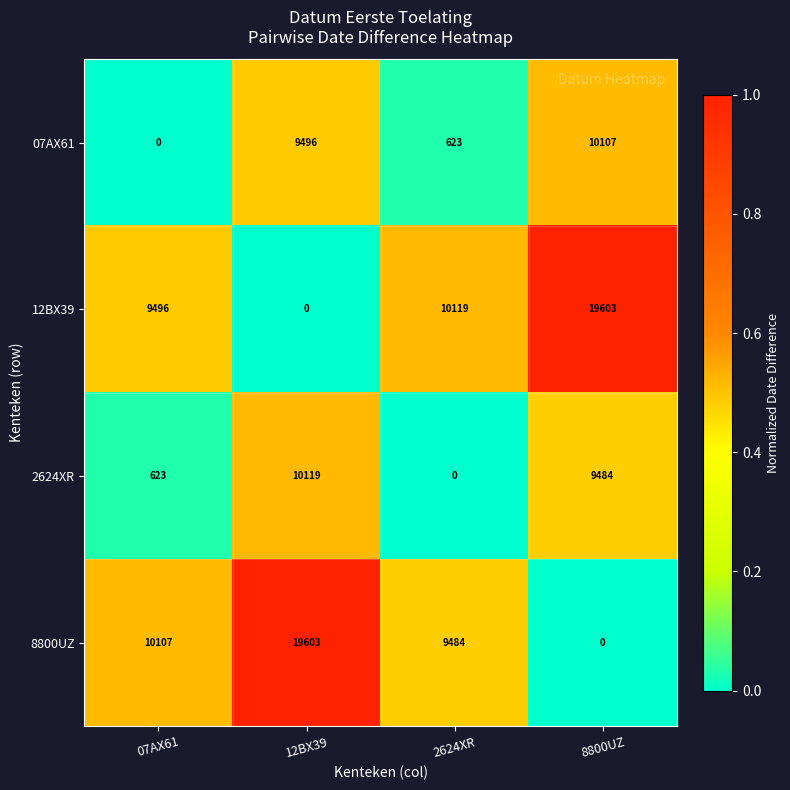

What is the difference between the highest and lowest values at 2624XR?

10119